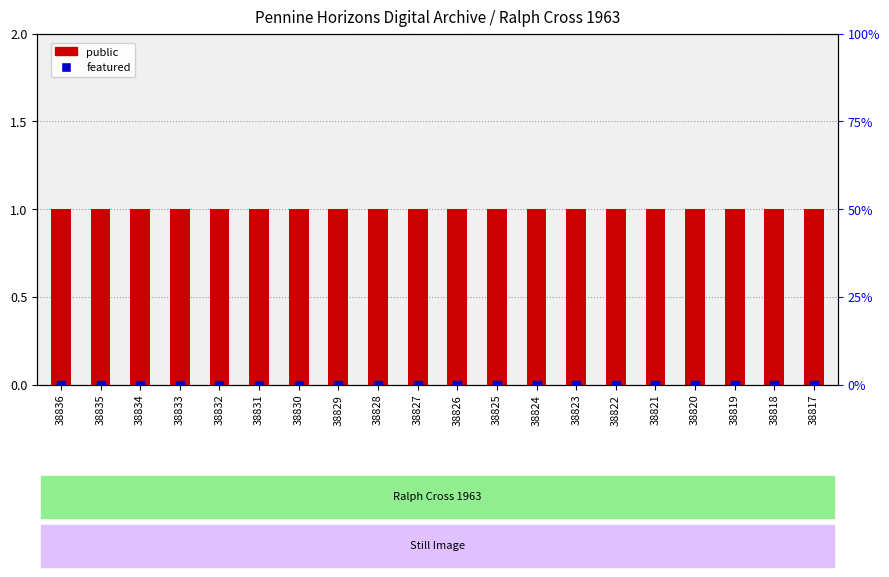

What are all the series names shown in the legend?

public, featured